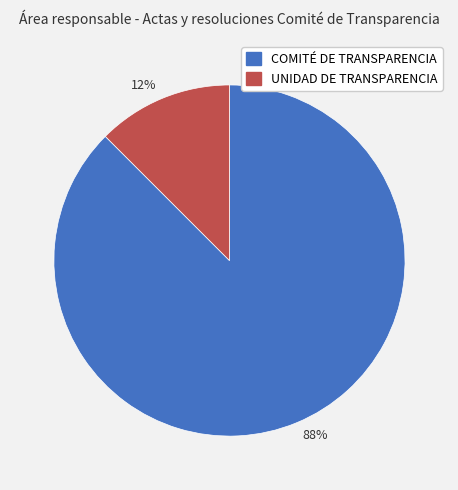

Which category has the smallest portion of the pie?

12%